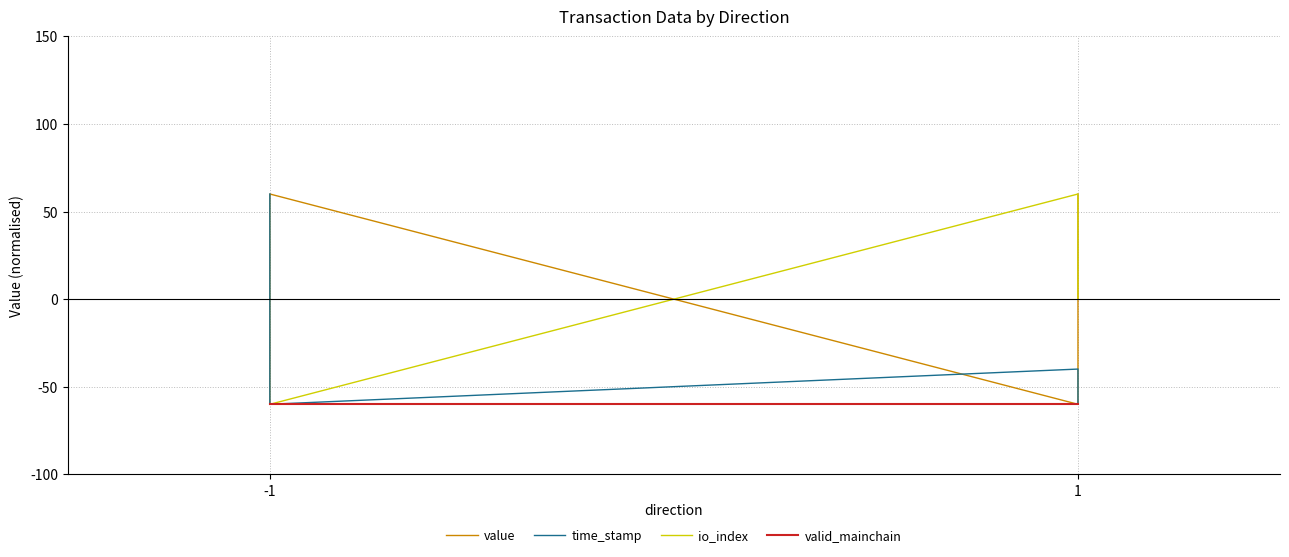

What is the value of the valid_mainchain point at the 2nd from the left?

-60.0